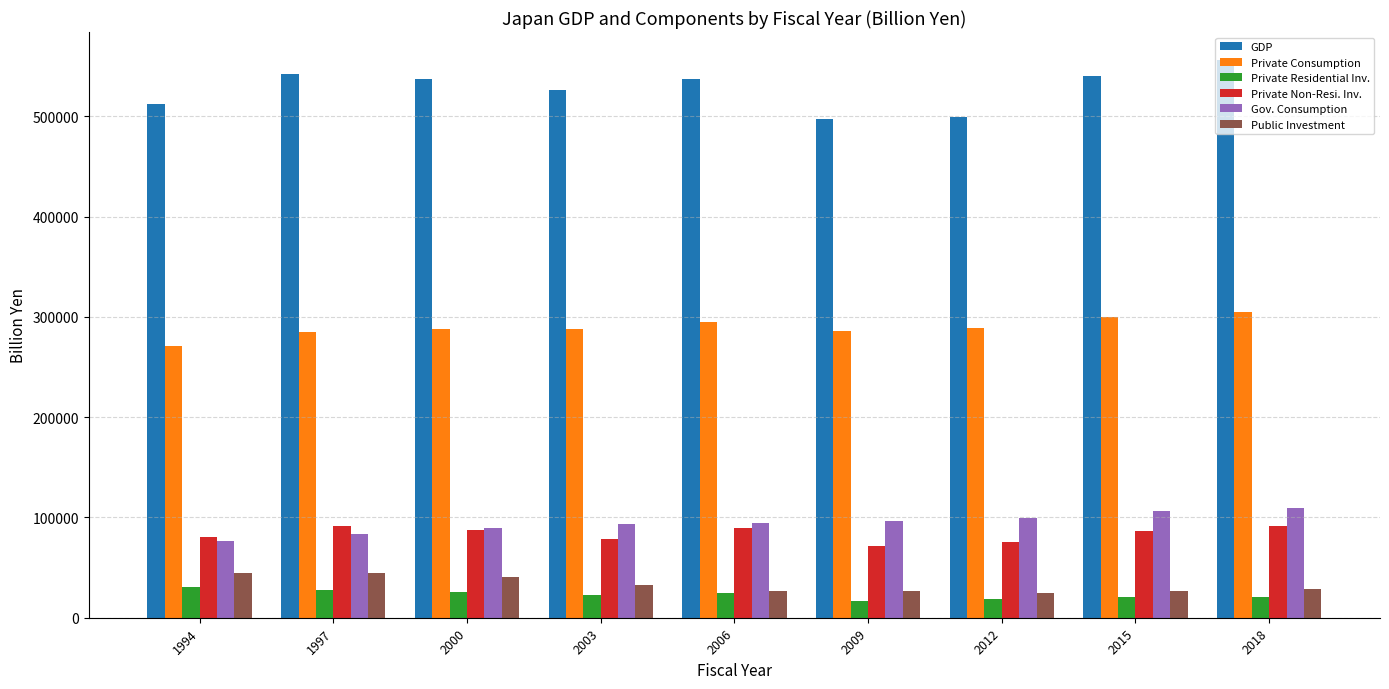

What is the minimum value shown in the chart?

16501.2